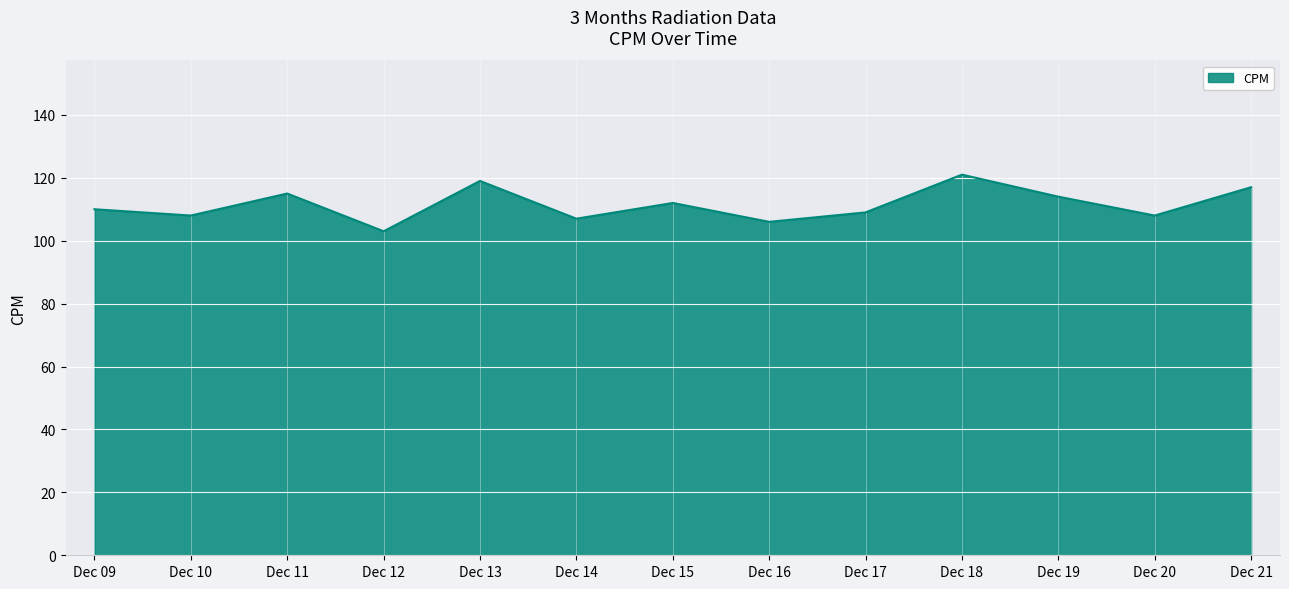

What is the ratio of the value at Dec 15 to the value at Dec 11?

1.0